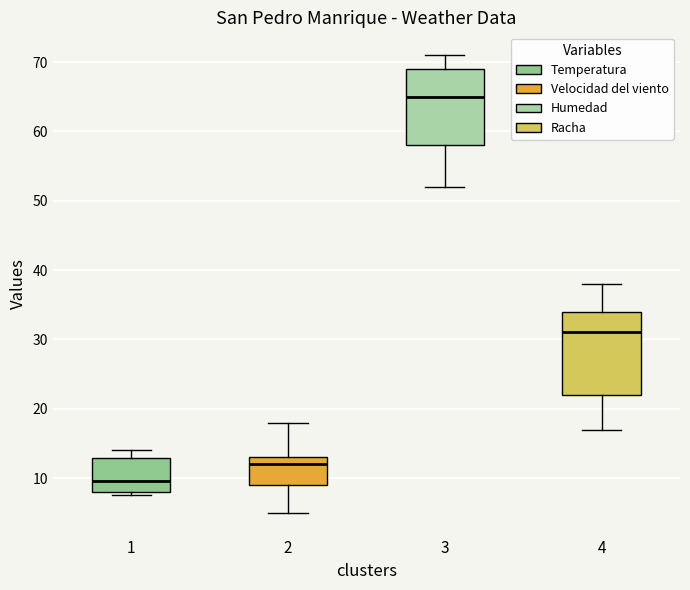

Where is the lower edge of the box at x = 4 on the y-axis? The values are not printed on the chart, so give them approximately, as read against the axis.

22